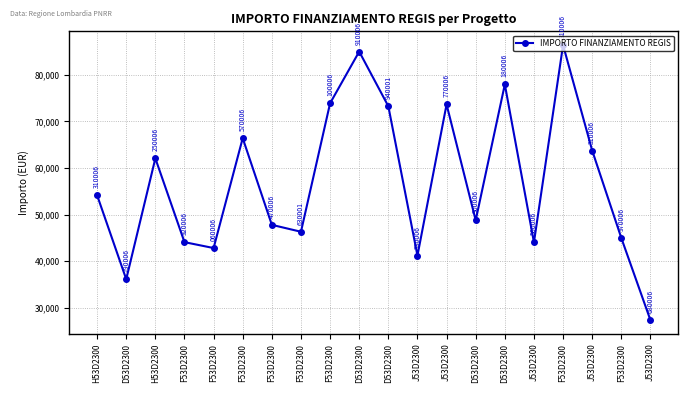

What is the change in value from D53D2300 to F53D2300?

+50247.2